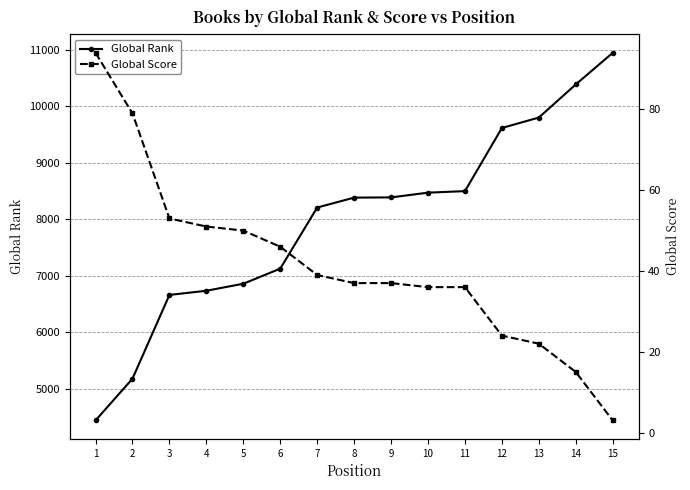

What is the sum of the Global Score values at 10 and 13?

58